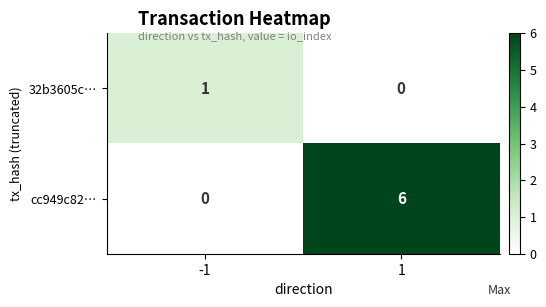

What is the sum of the cc949c82… values at 1 and -1?

6